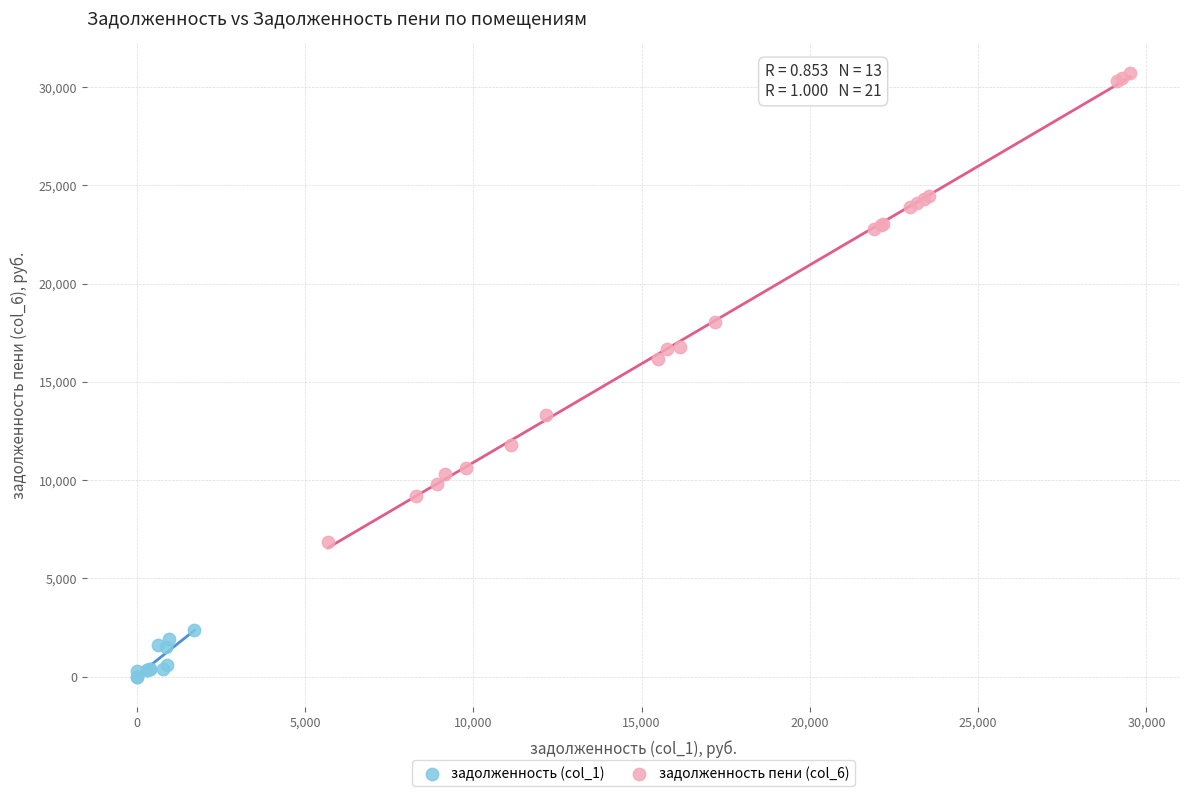

Which series reaches the maximum Y coordinate?

задолженность пени (col_6)